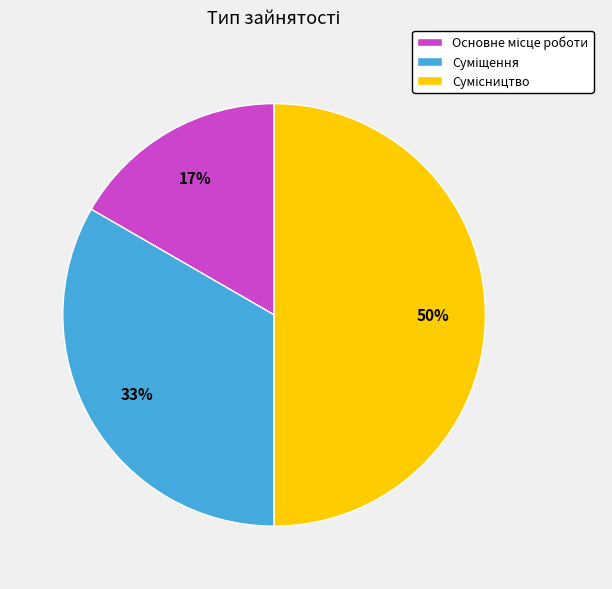

To the nearest percent, what is the difference between the largest and smallest slice percentages?

33%